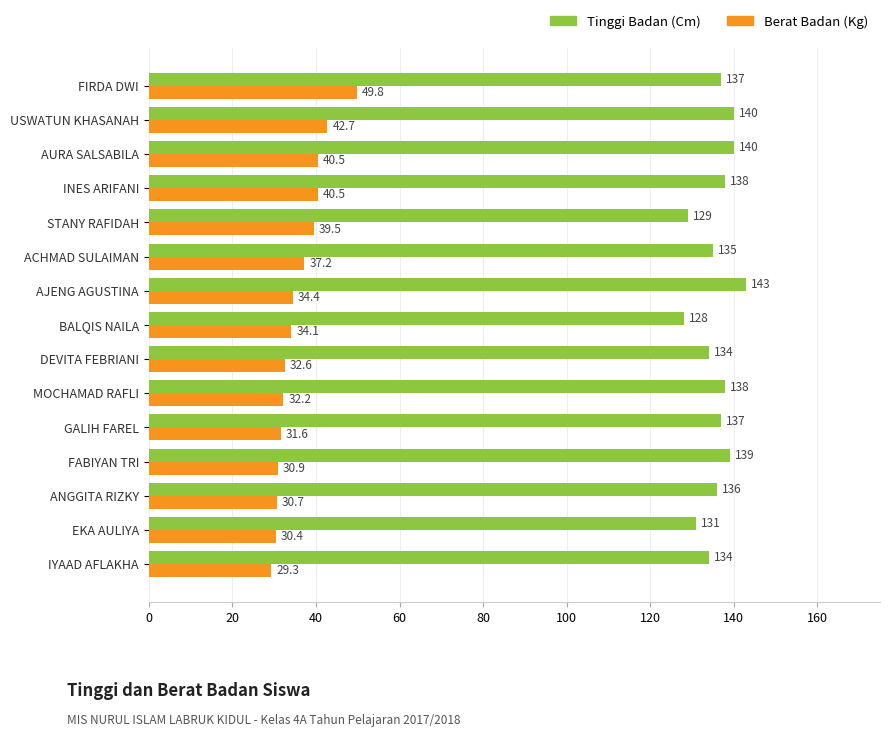

Which series has the widest spread of values?

Berat Badan (Kg)